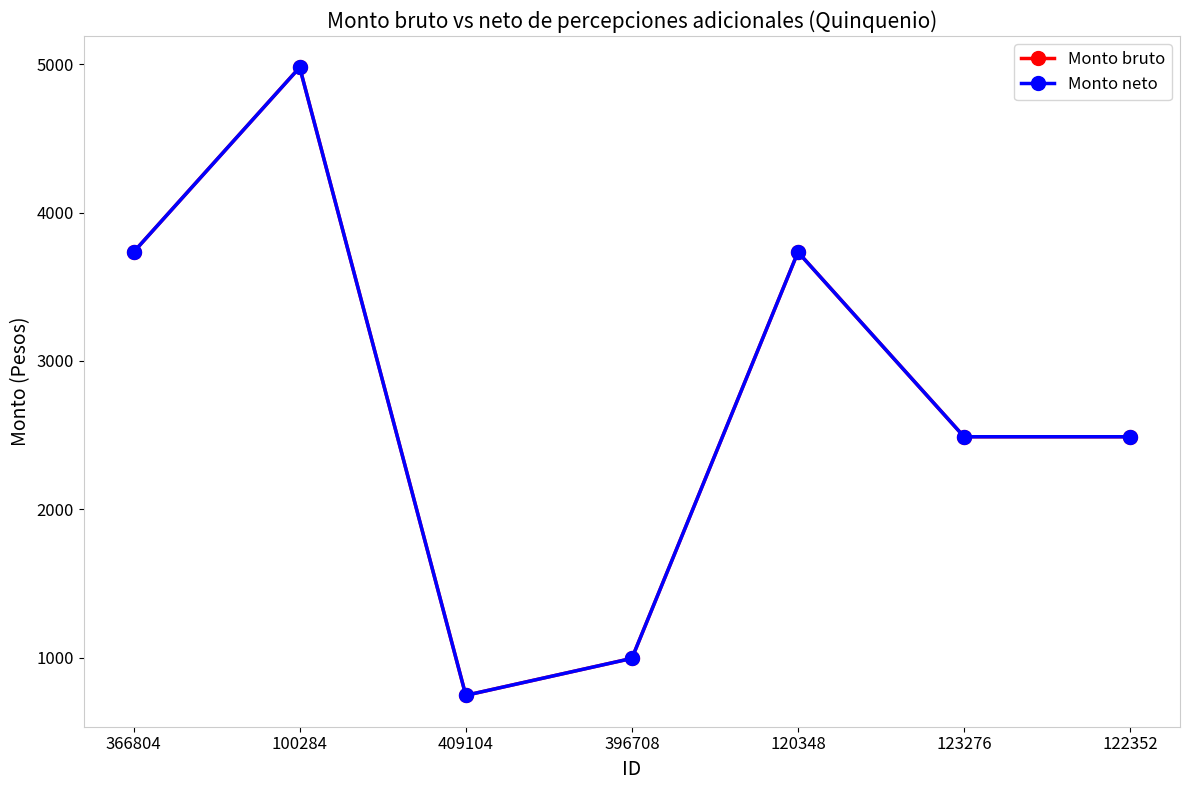

What is the label of the 7th point from the left?

122352